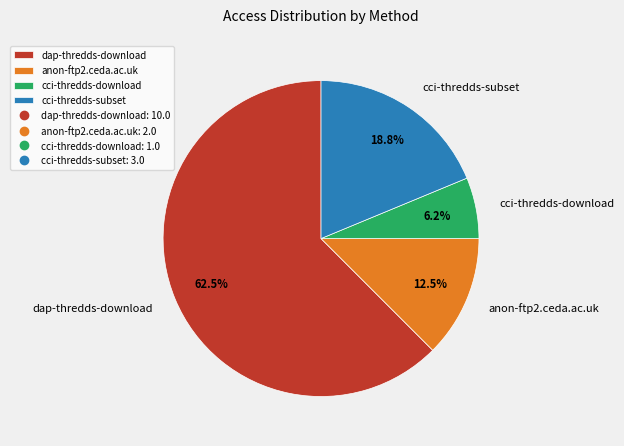

True or false: cci-thredds-subset accounts for 19% of the total.

True